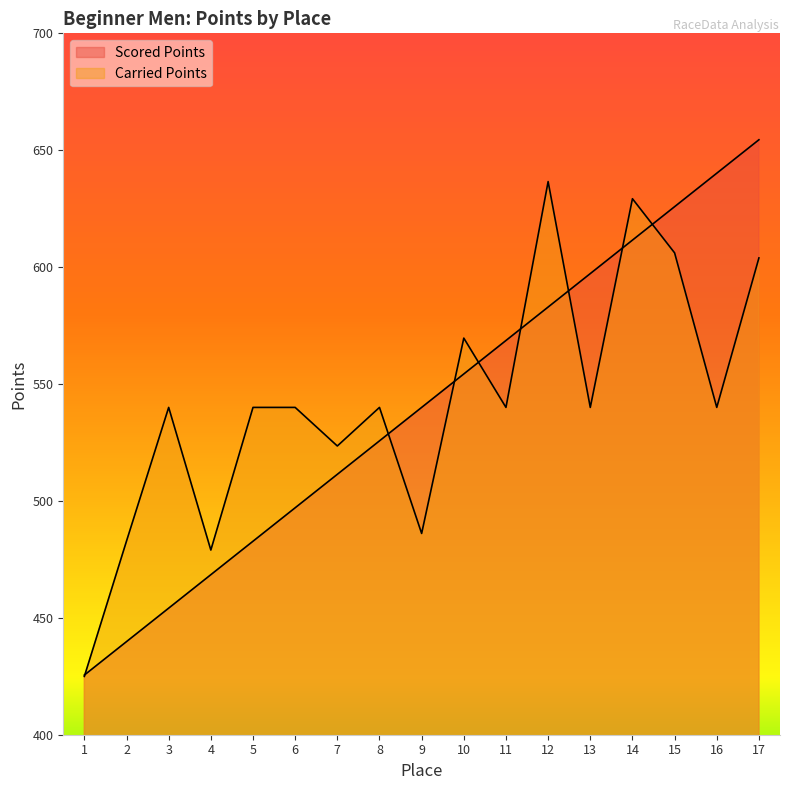

Which series ends up on top after the final intersection of Scored Points and Carried Points?

Scored Points